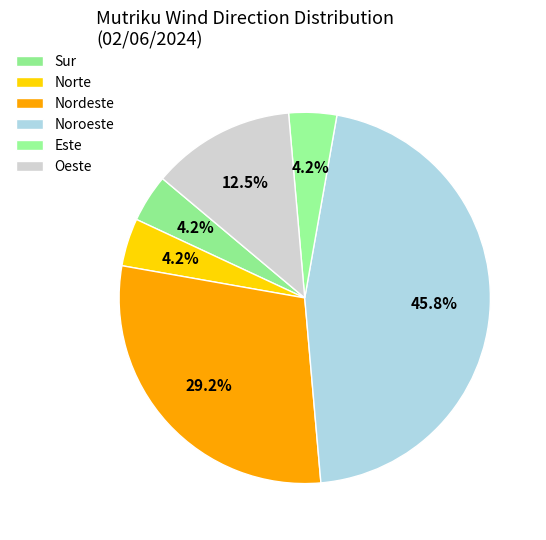

Count the number of slices in the pie.

6